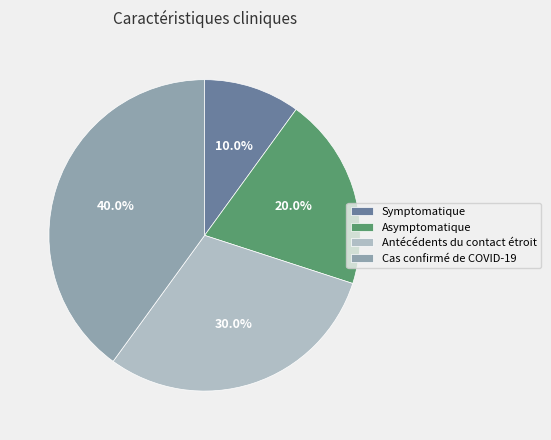

What percentage do Symptomatique and Antécédents du contact étroit together represent?

40.0%